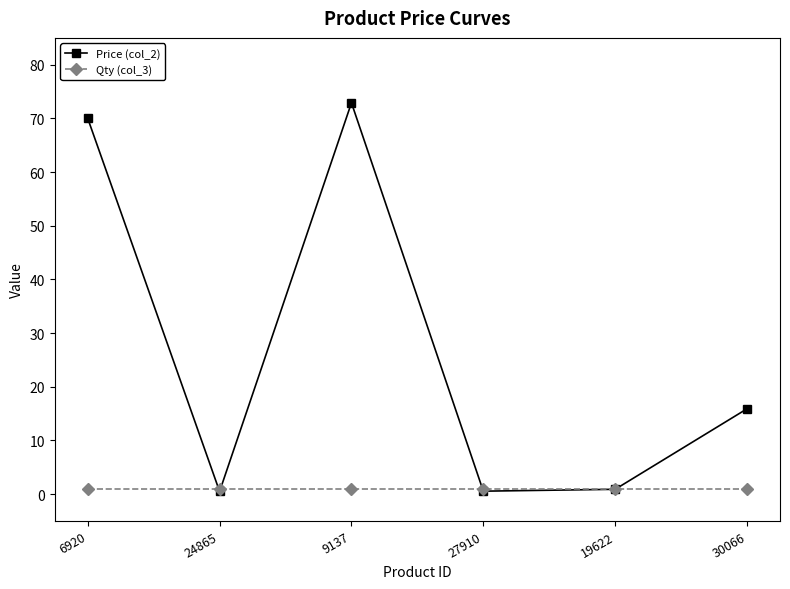

Is it true that Price (col_2) equals 0.9 at 19622?

True